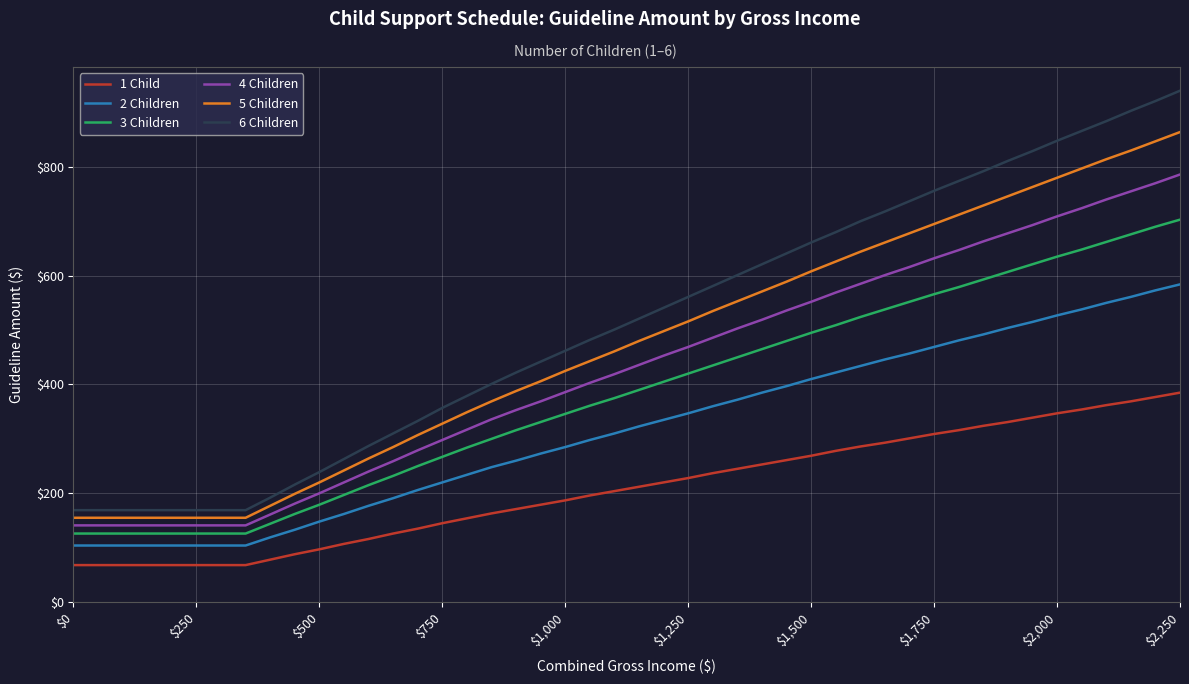

What is the smallest value displayed?

68